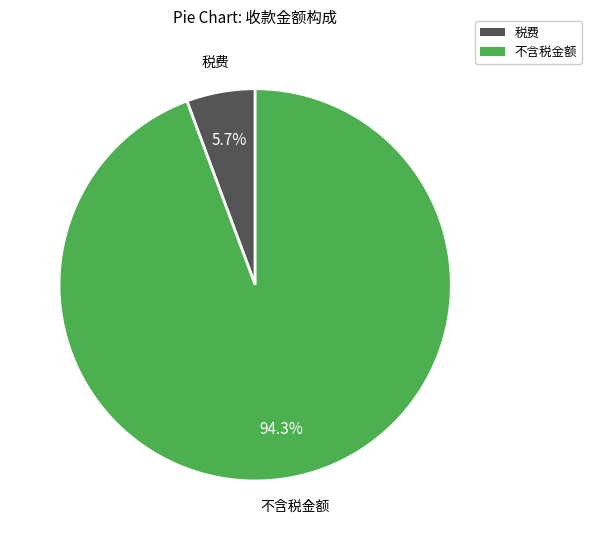

Does any single category account for the majority?

Yes